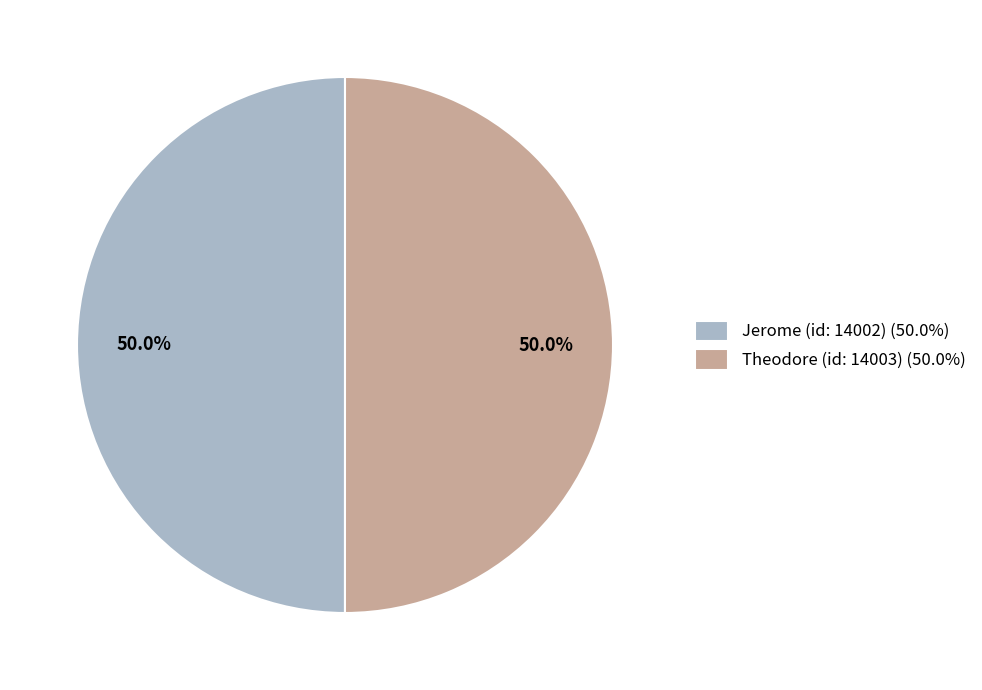

True or false: Jerome (id: 14002) accounts for 50% of the total.

True